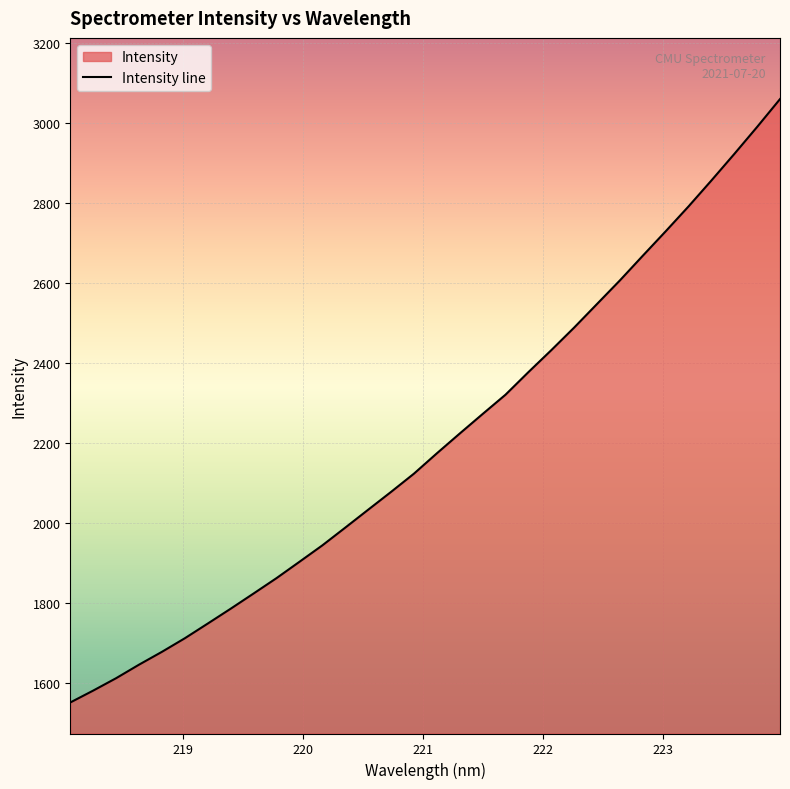

What is the greatest value displayed?

3059.7